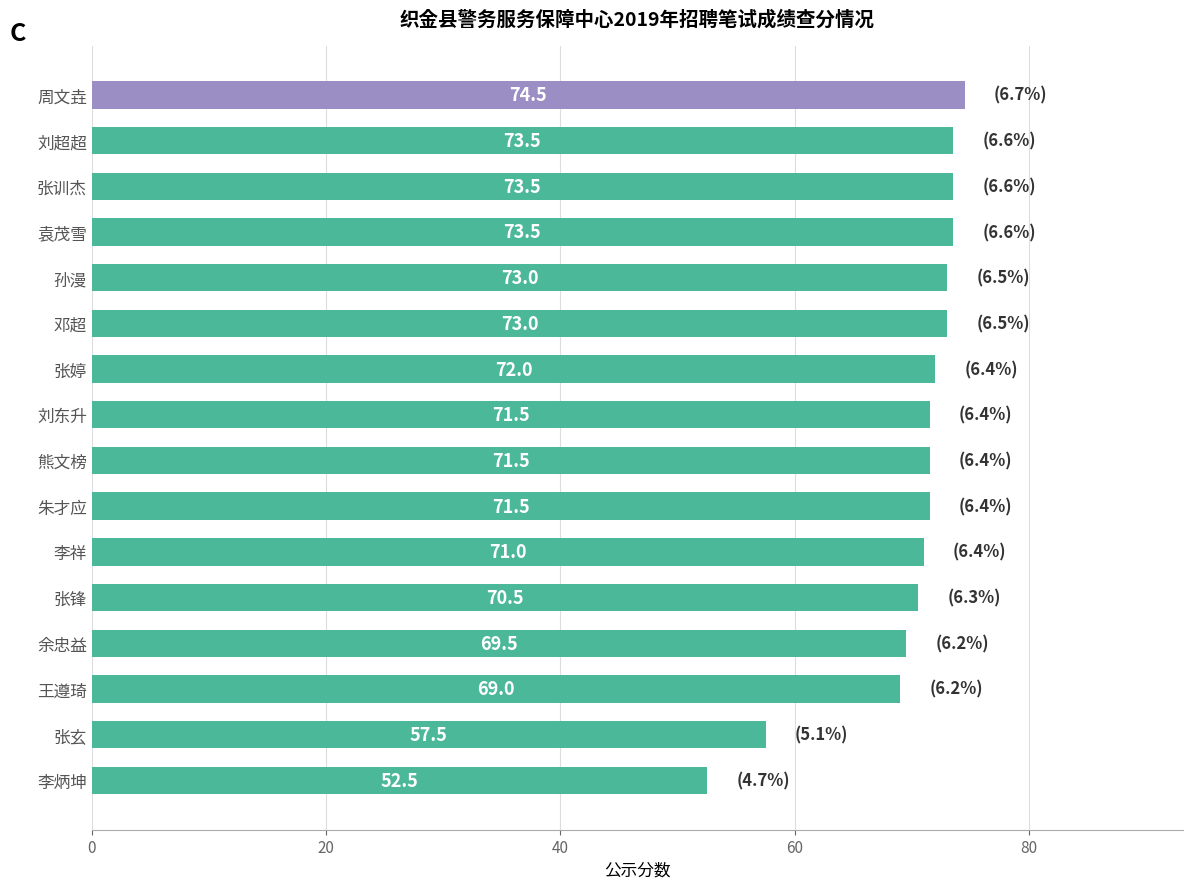

What is the sum of all values?

1117.5